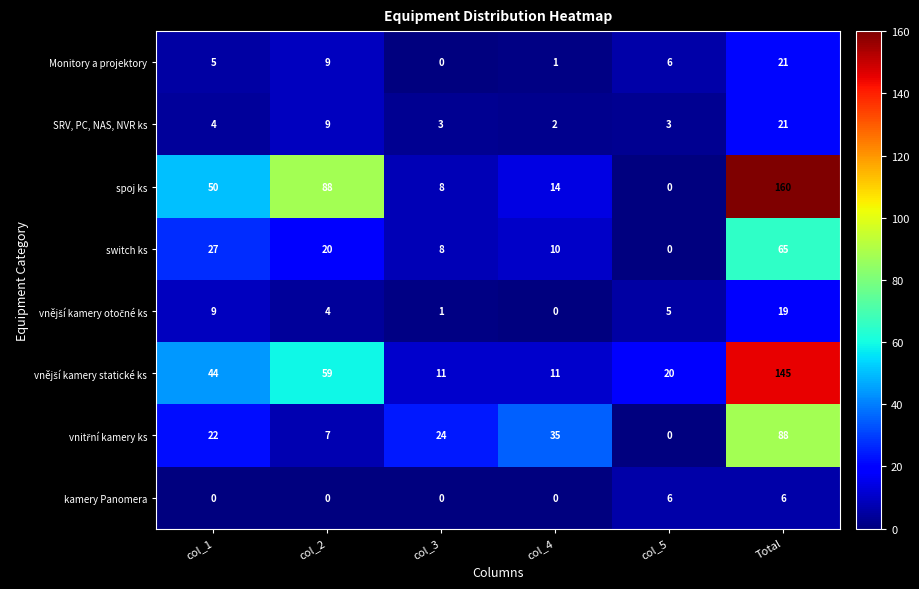

Which series has the largest total across all categories?

spoj ks